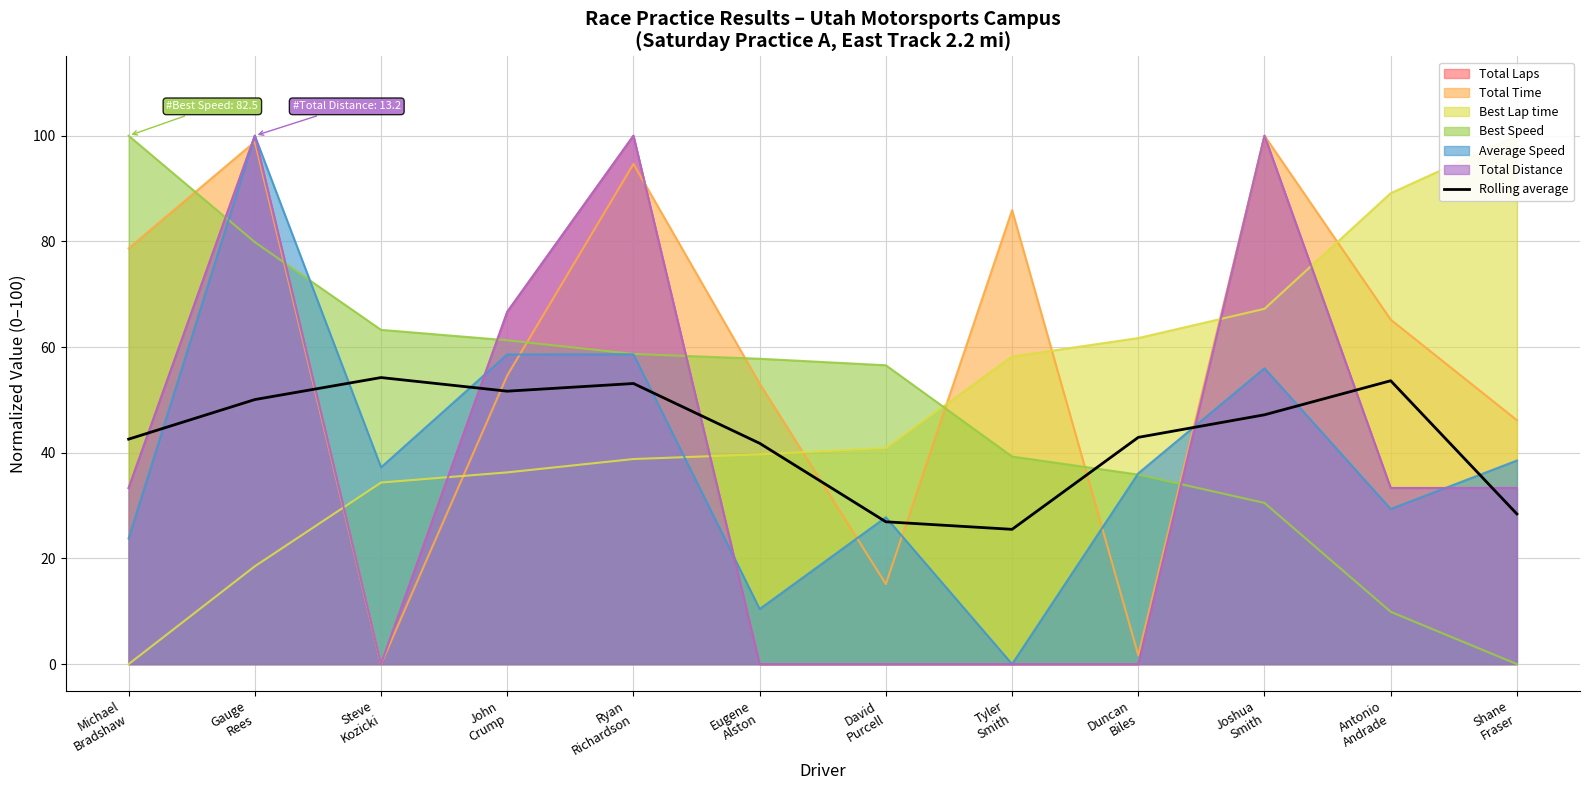

The chart shows a value of 12.1 at Shane
Fraser. True or false?

False